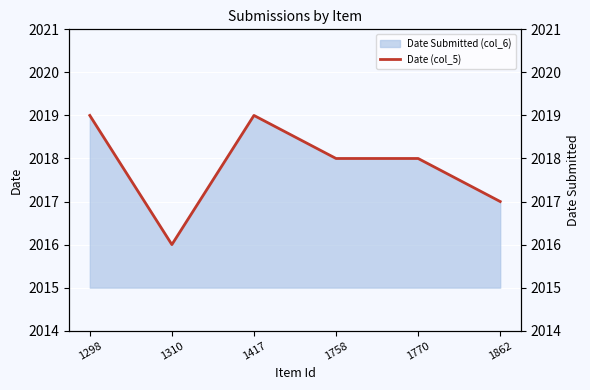

At which category does the chart reach its minimum across all series?

1310